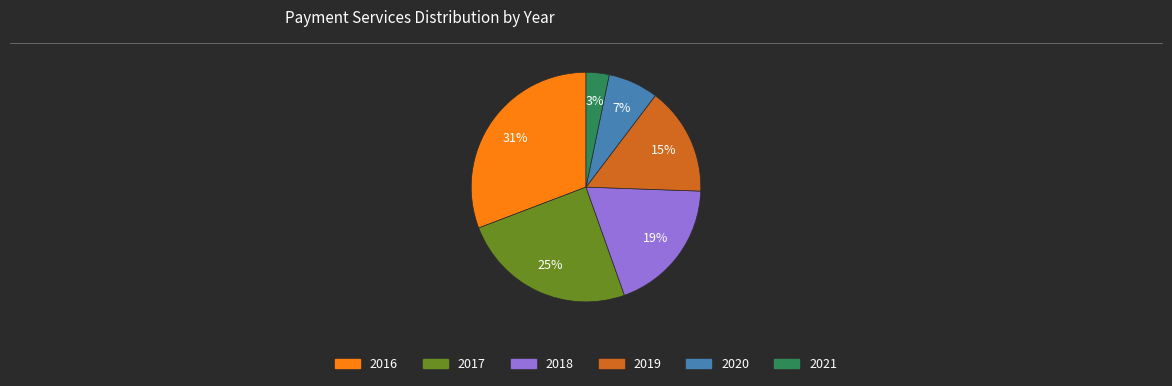

Is it true that 2021 is 10% of the pie?

False